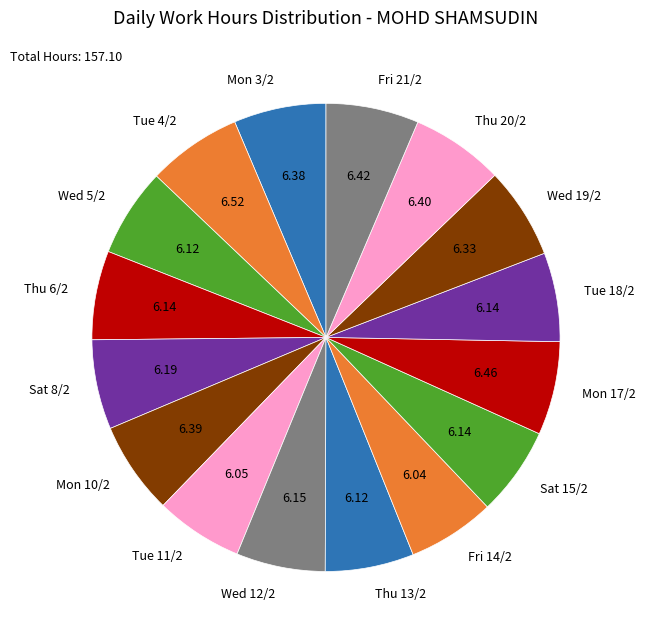

True or false: Mon 10/2 accounts for 6% of the total.

True